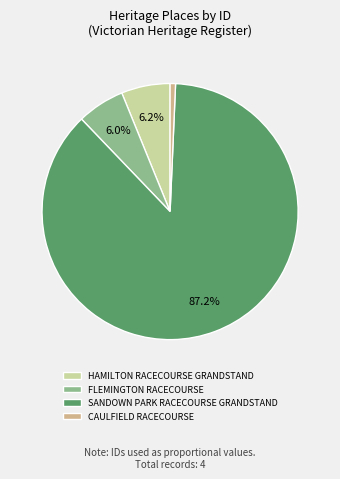

How much of the chart is everything except HAMILTON RACECOURSE GRANDSTAND?

93.8%